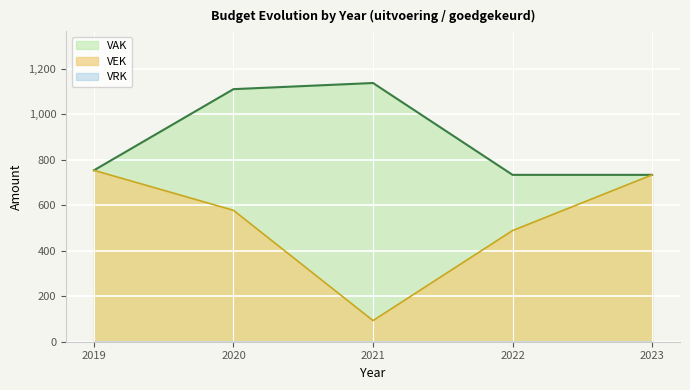

Where does the VAK series first go above 754?

2020